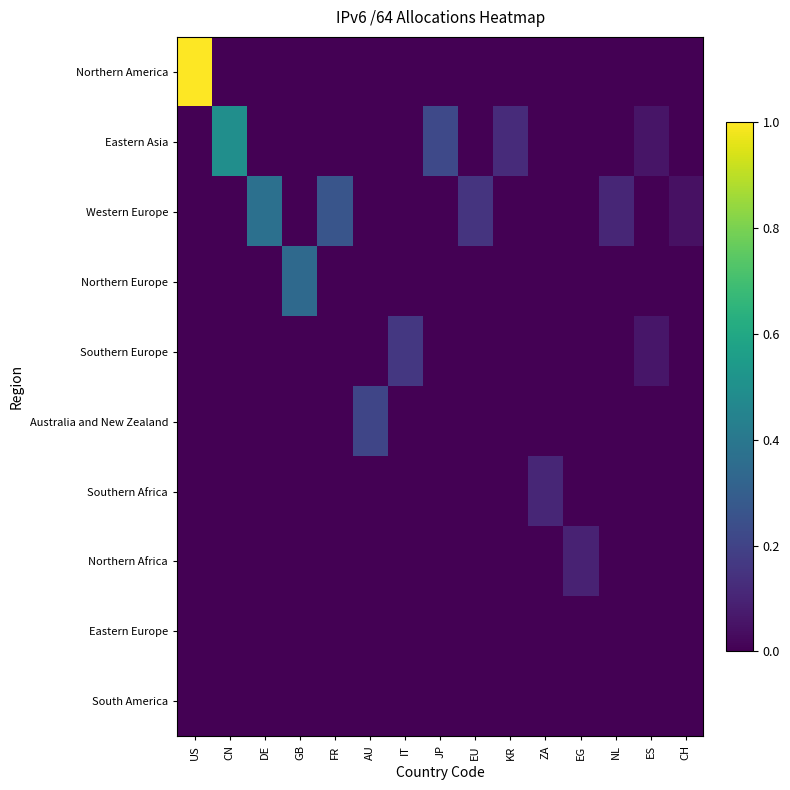

Which series has the largest range (max minus min)?

Northern America